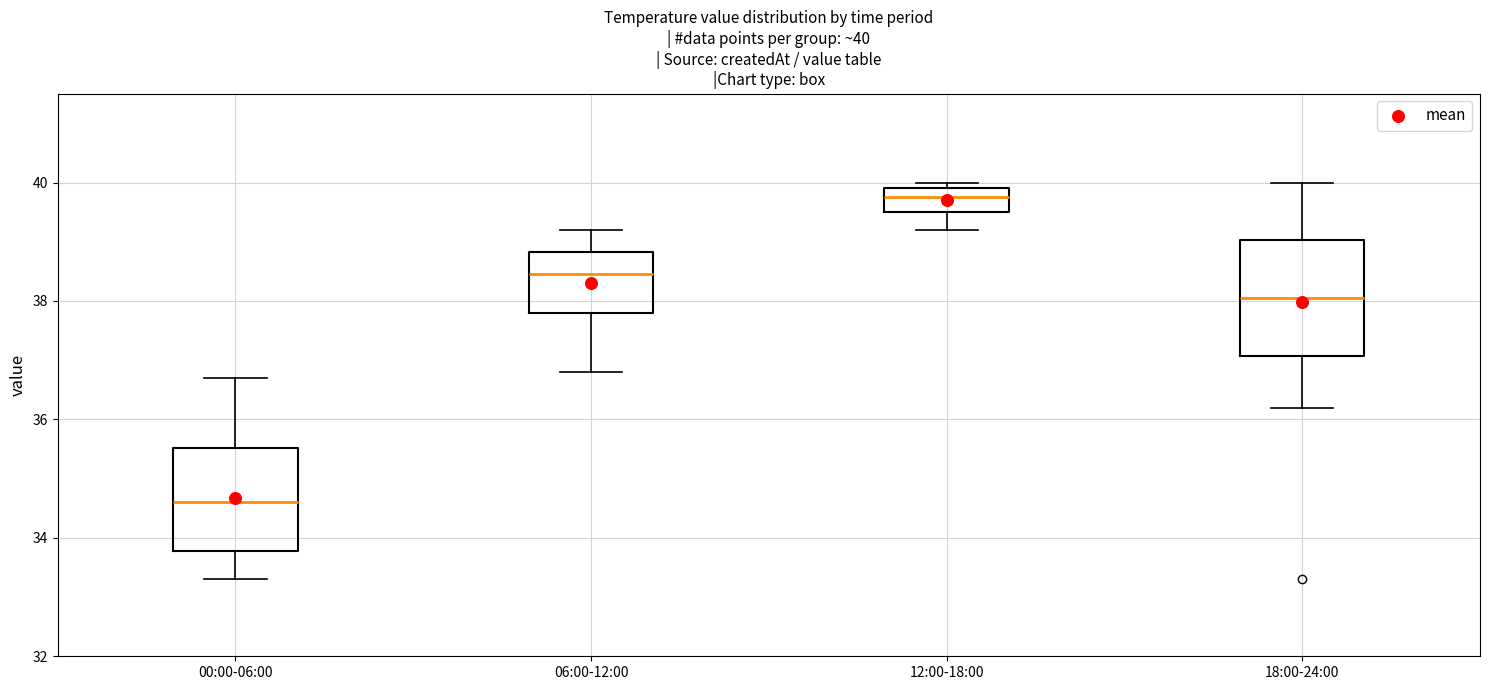

Which box's median line is the lowest?

00:00-06:00